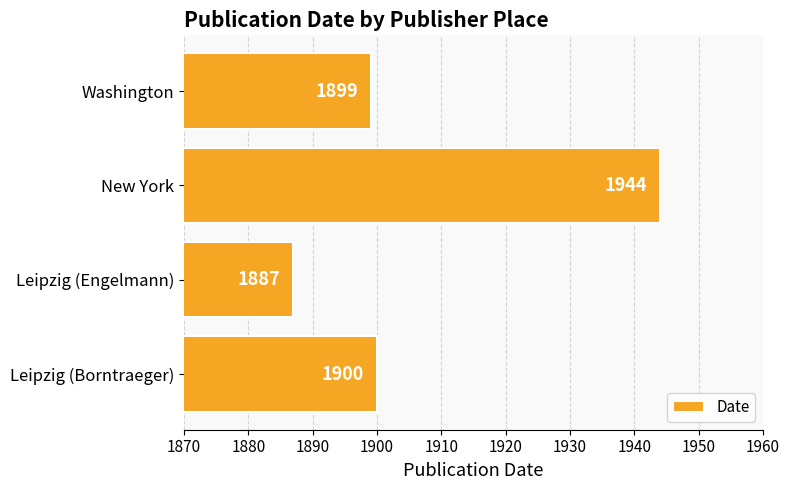

At which category does the chart reach its minimum across all series?

Leipzig (Engelmann)